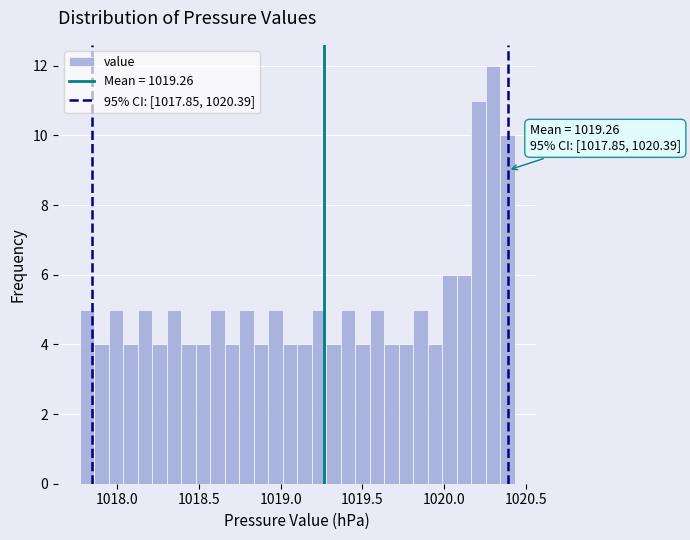

Read against the x-axis, roughly where is the centre of the tallest bar?

1020.30